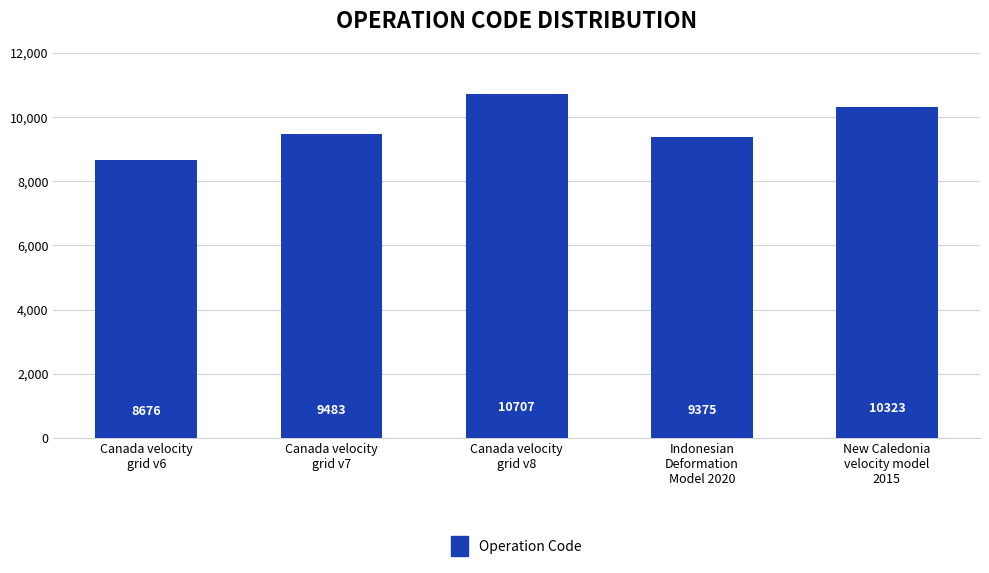

What is the greatest value displayed?

10707